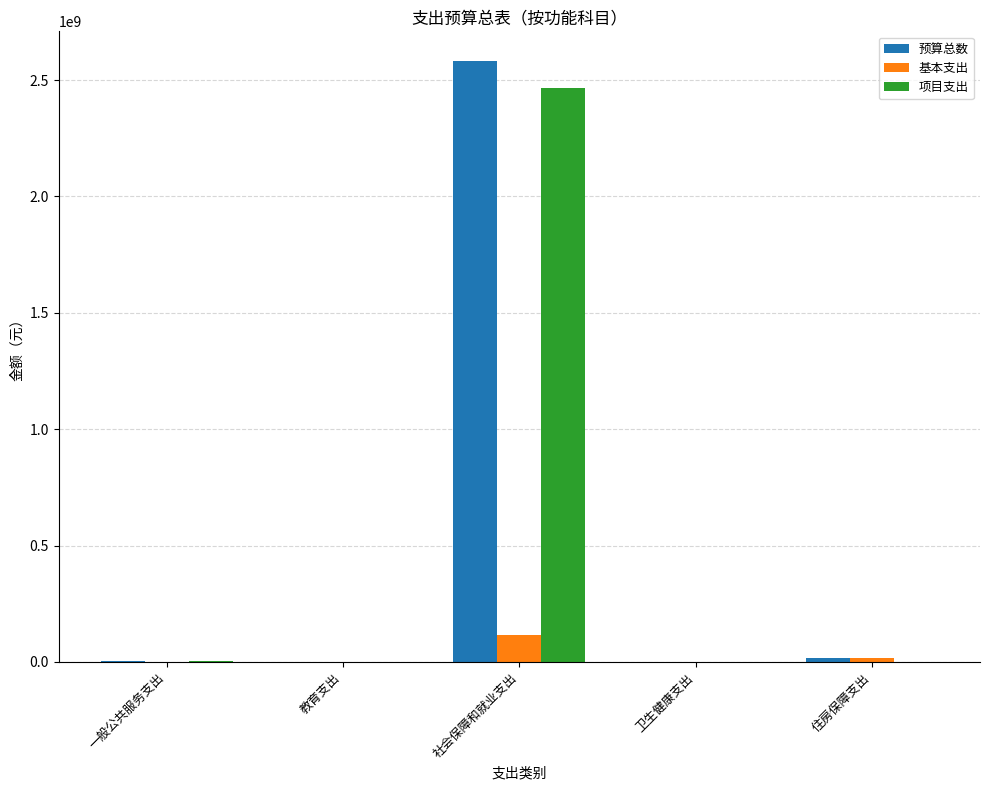

What is the maximum value for 预算总数?

2580478152